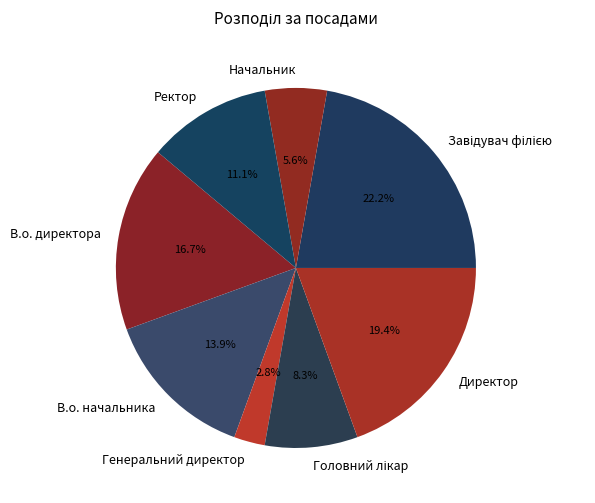

Does any single category account for the majority?

No